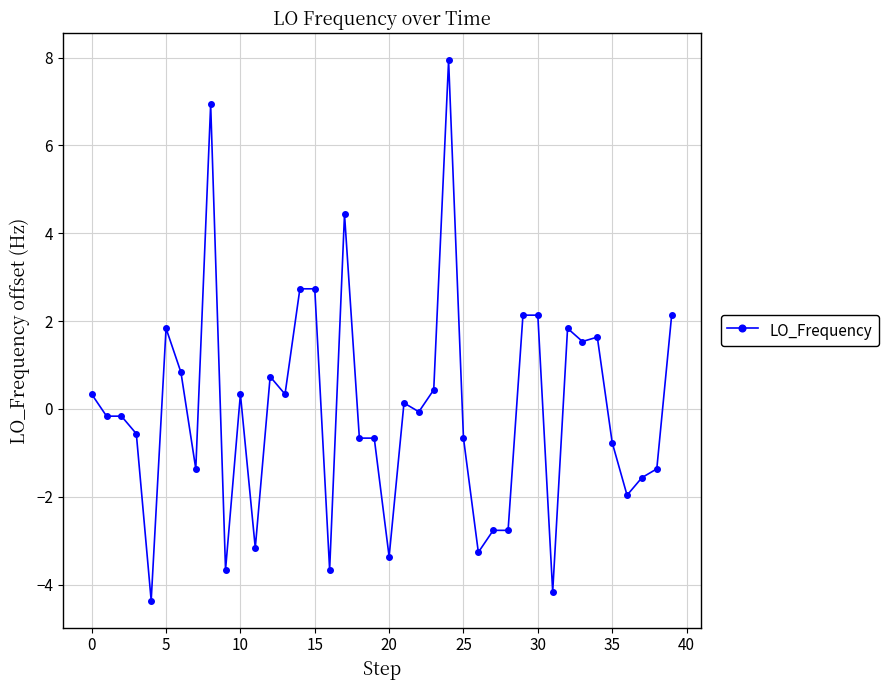

True or false: there are more than 0 points higher than both neighbors.

True